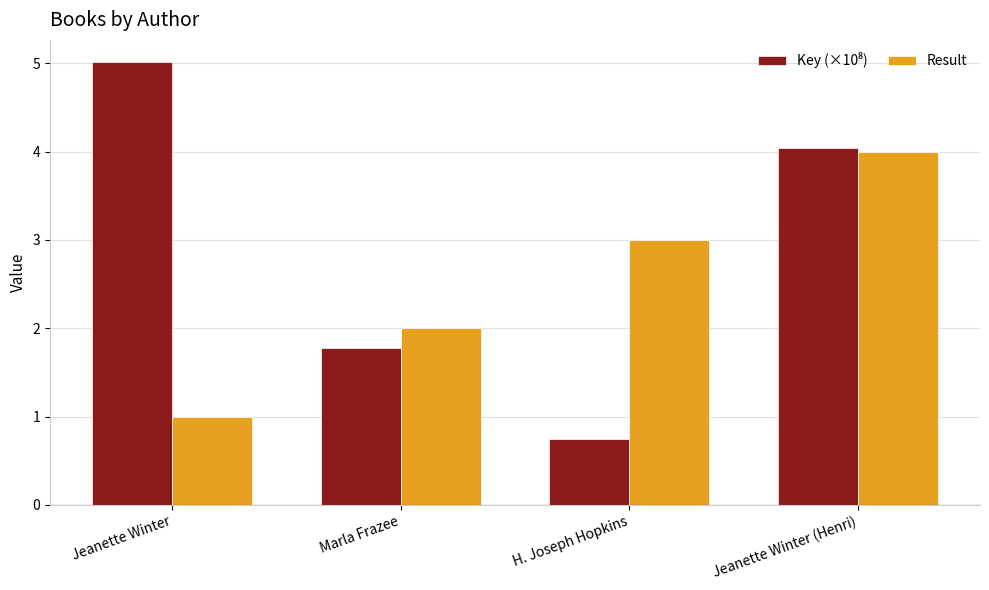

What is the total value across all series at Marla Frazee?

3.8